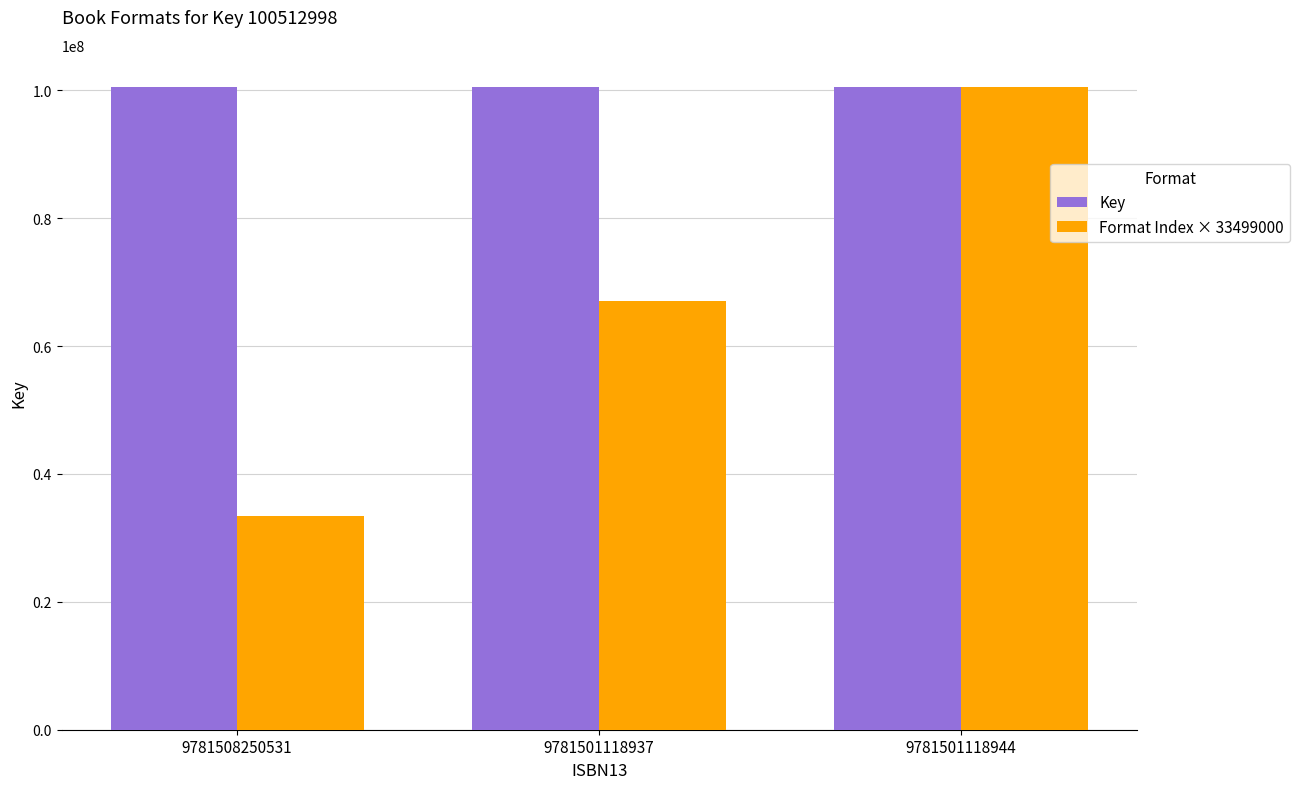

Reading left to right, list all the values displayed in this chart.

Key: 9781508250531=100512998	9781501118937=100512998	9781501118944=100512998
Format Index × 33499000: 9781508250531=33499000	9781501118937=66998000	9781501118944=100497000